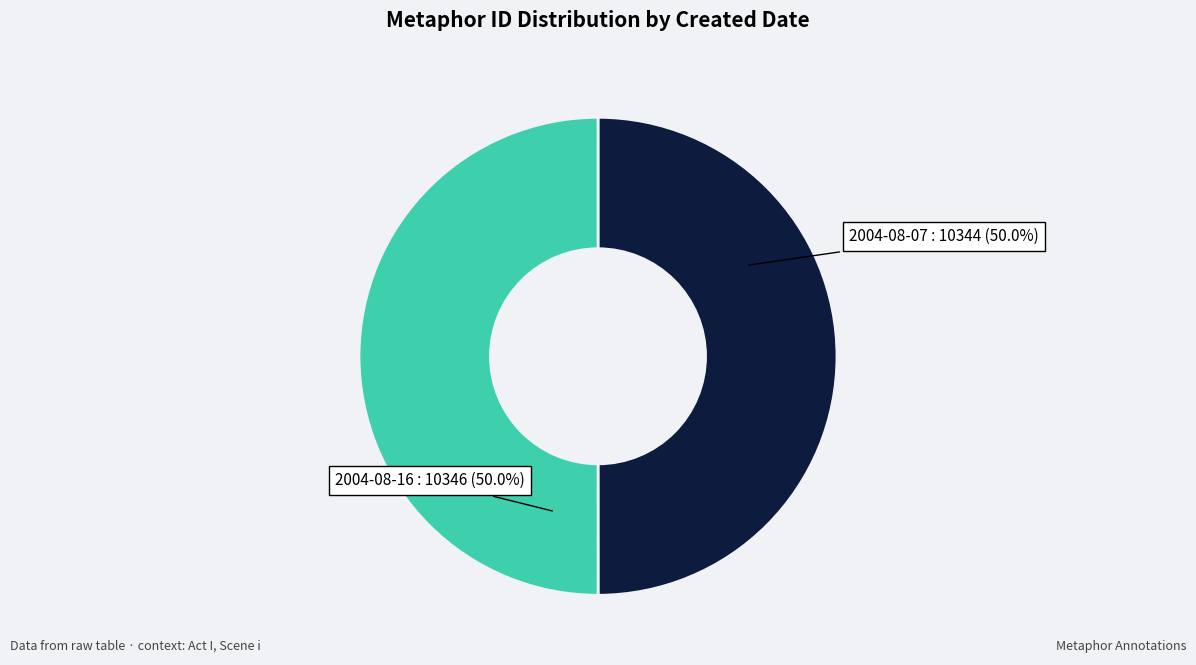

Which category has the biggest portion of the pie?

2004-08-16